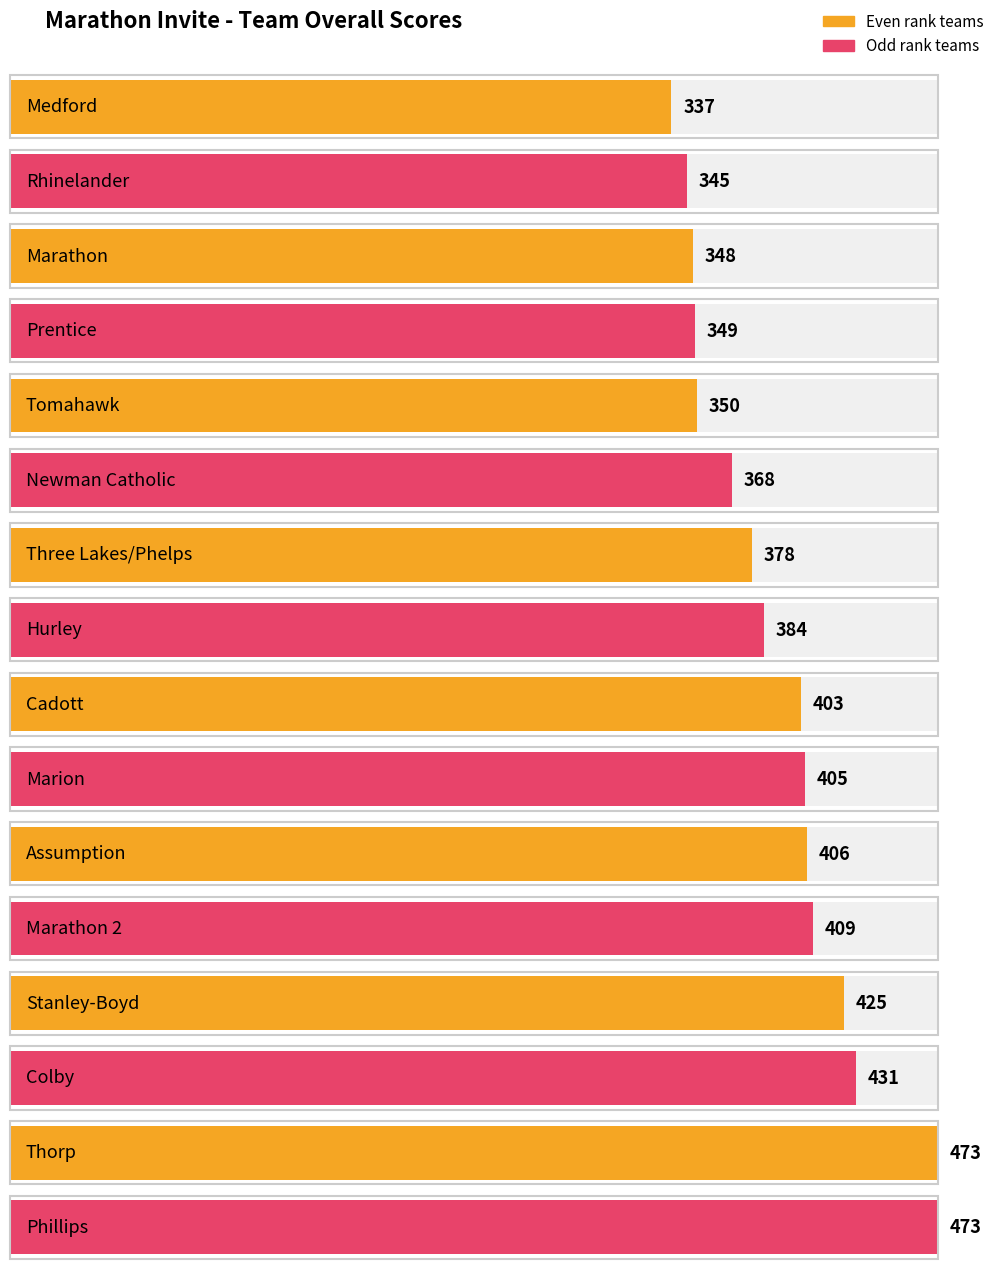

What is the change in value from Newman Catholic to Phillips?

+105